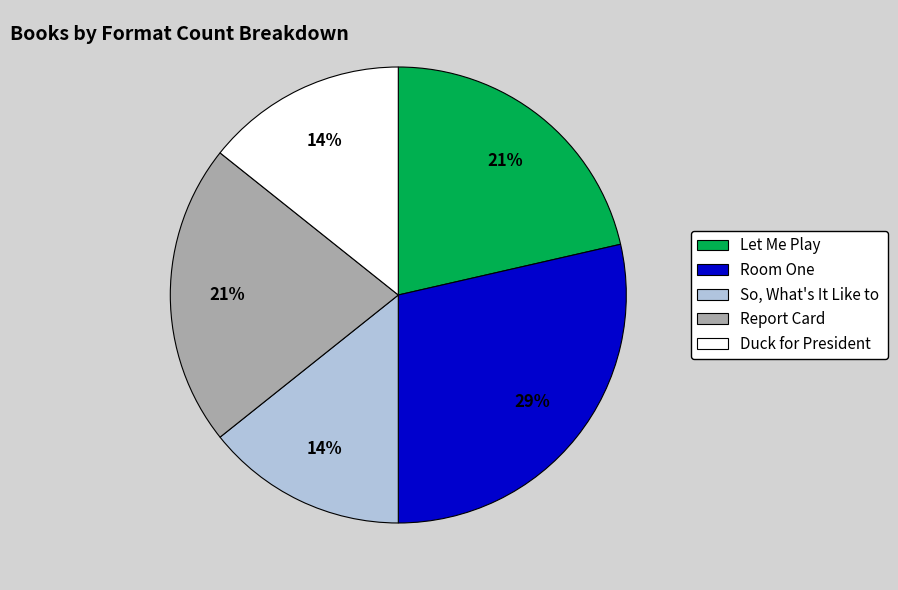

Count the number of slices in the pie.

5